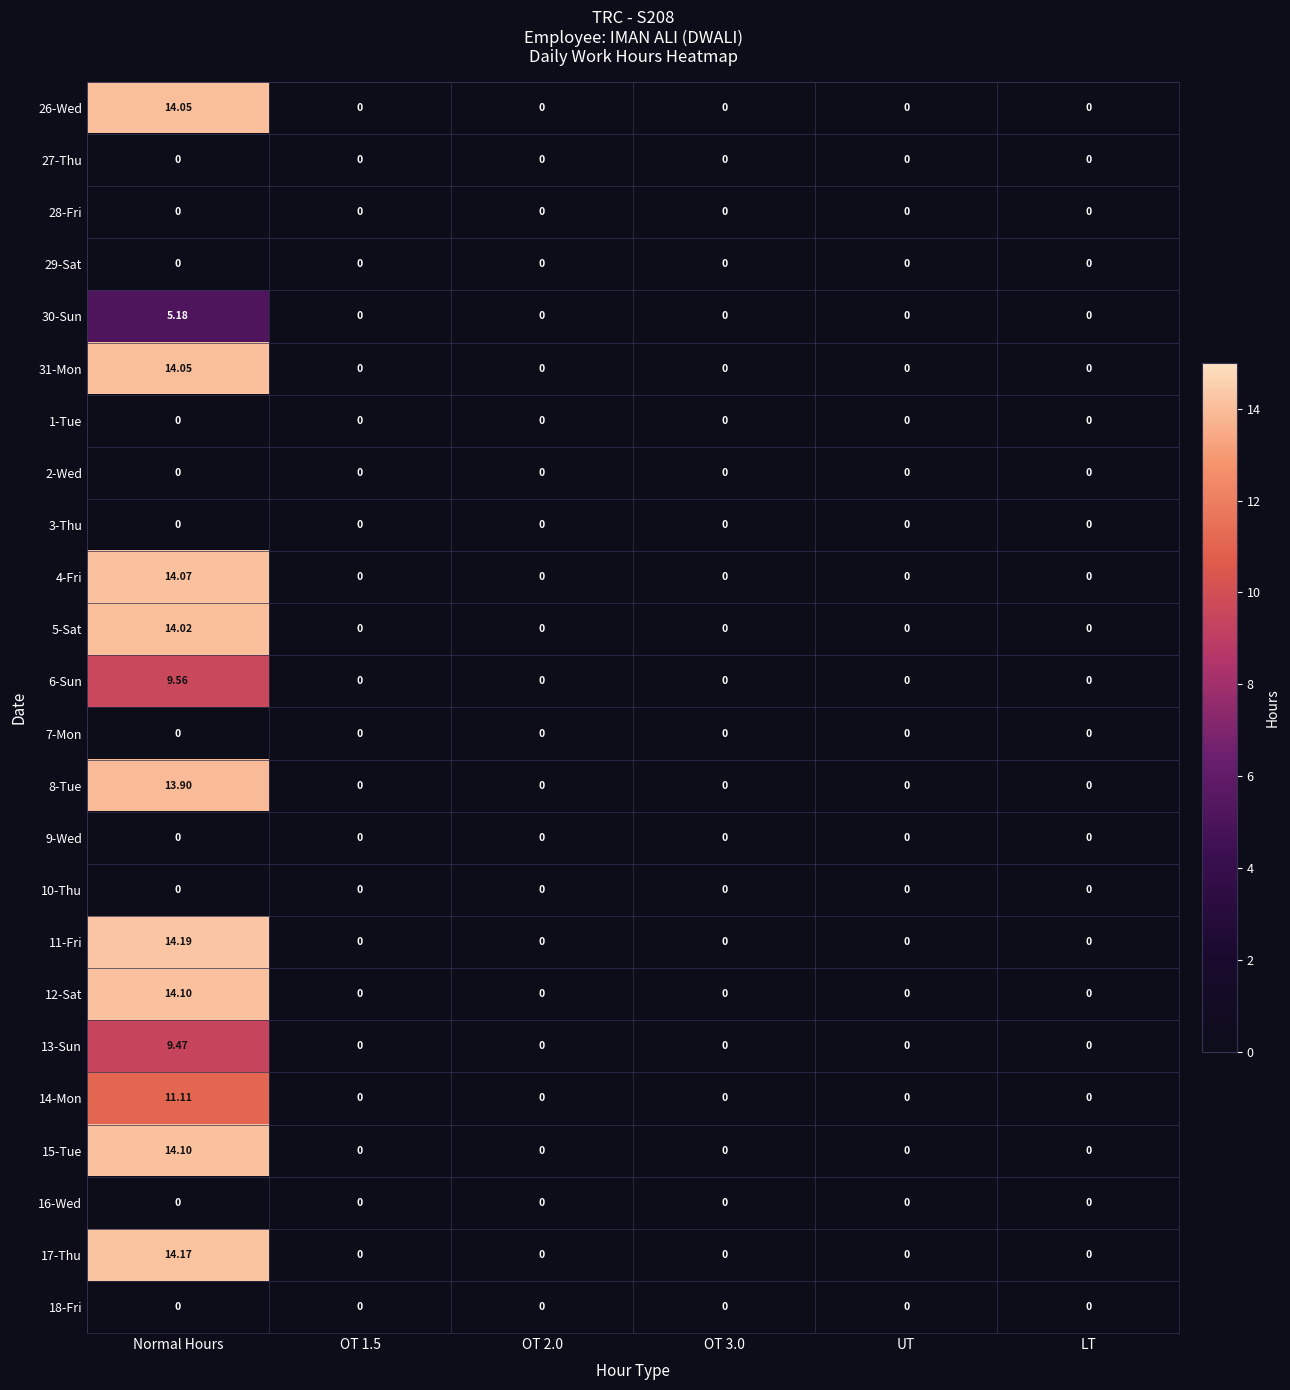

Which category has the highest value across all series?

Normal Hours